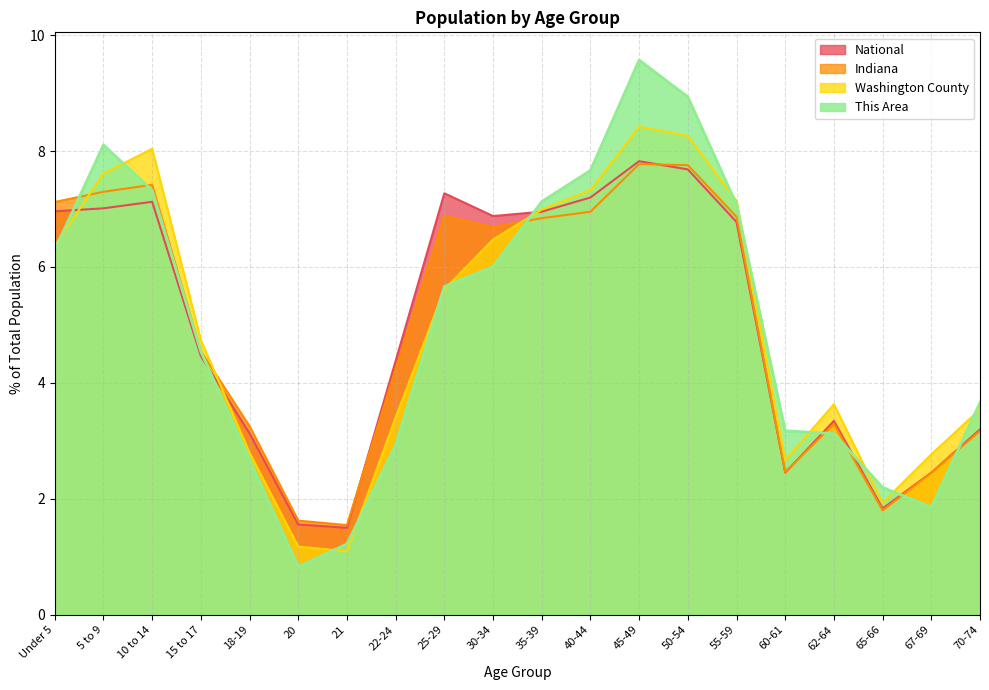

How many values in the This Area series are below 5?

10